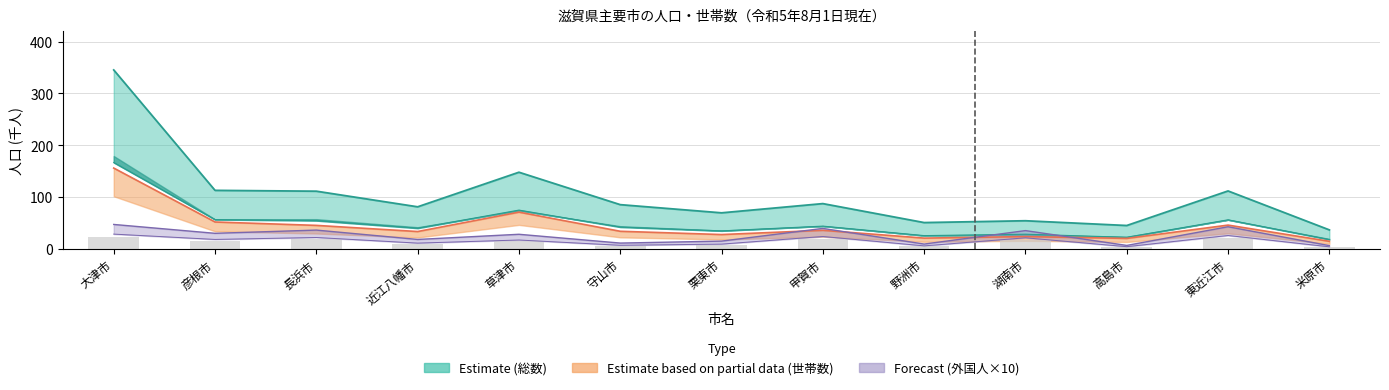

Which series has the widest spread of values?

総数